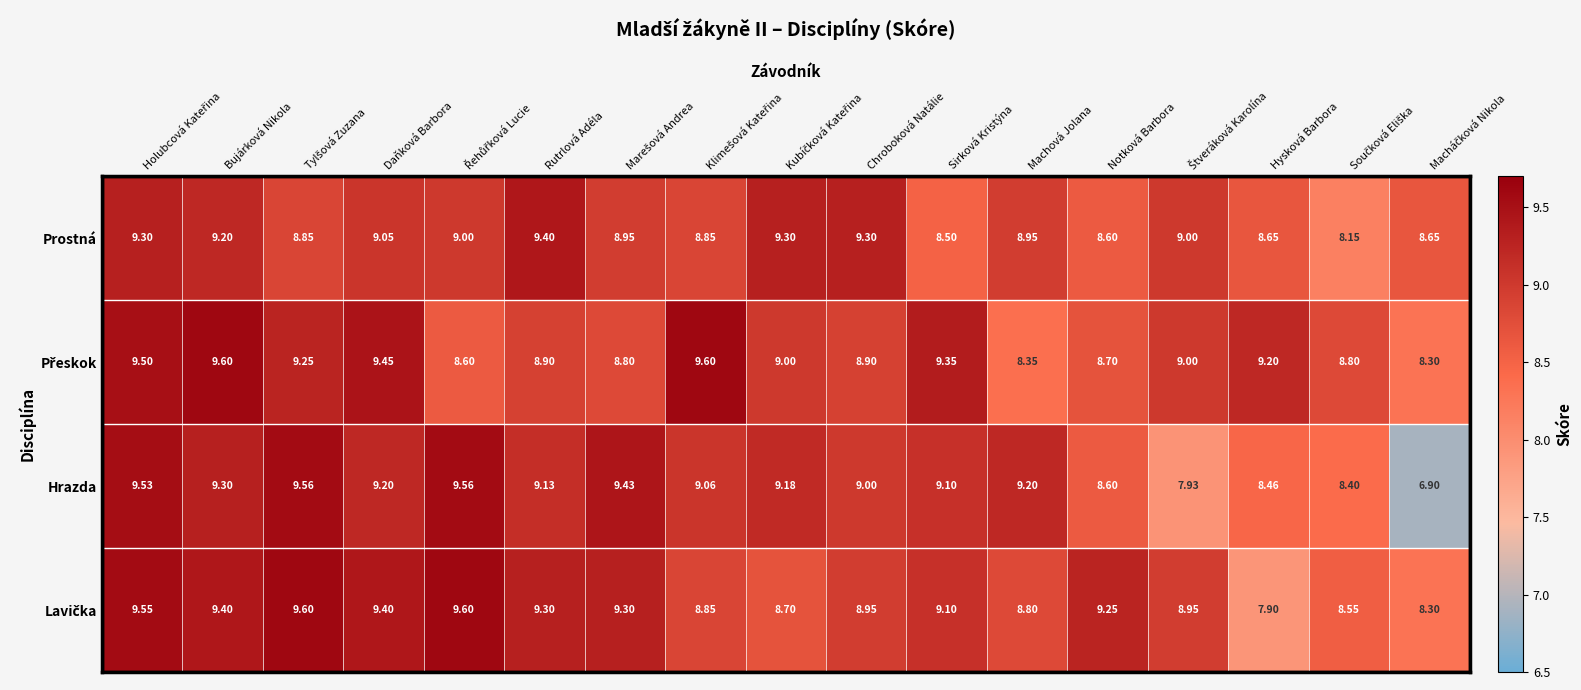

Which series has the widest spread of values?

Hrazda